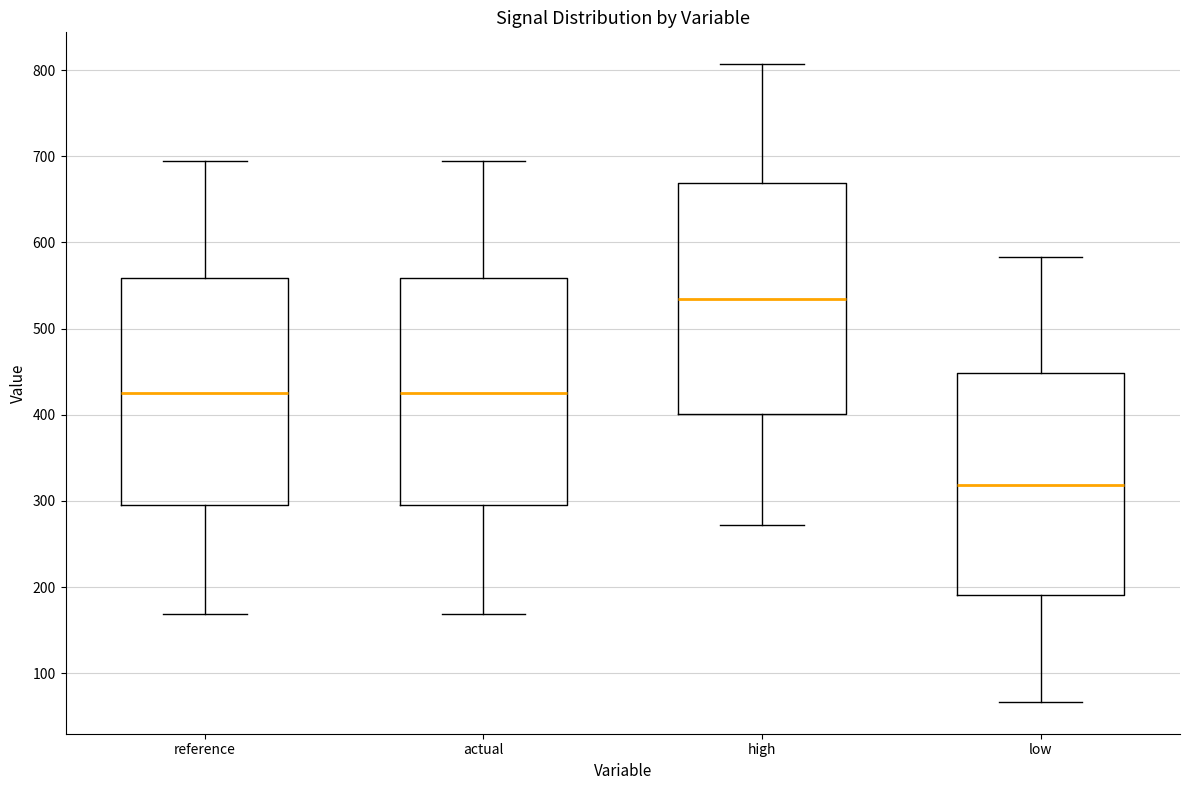

Reading left to right, transcribe this box plot: for each box, give where its median line is, the range the box spans, and where its two whiskers end, as read against the y-axis. The values are not printed on the chart, so give them approximately, as read against the axis.

reference: median 430, box 290 to 560, whiskers 170 to 690
actual: median 430, box 290 to 560, whiskers 170 to 690
high: median 530, box 400 to 670, whiskers 270 to 810
low: median 320, box 190 to 450, whiskers 70 to 580